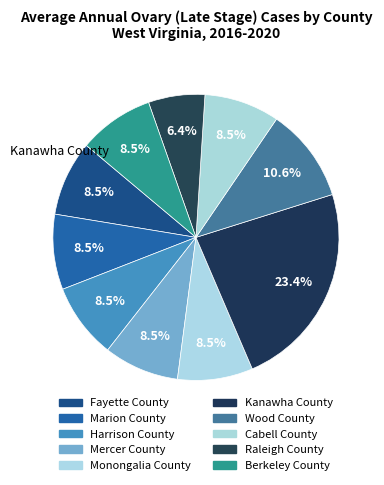

How many segments does this pie chart have?

10